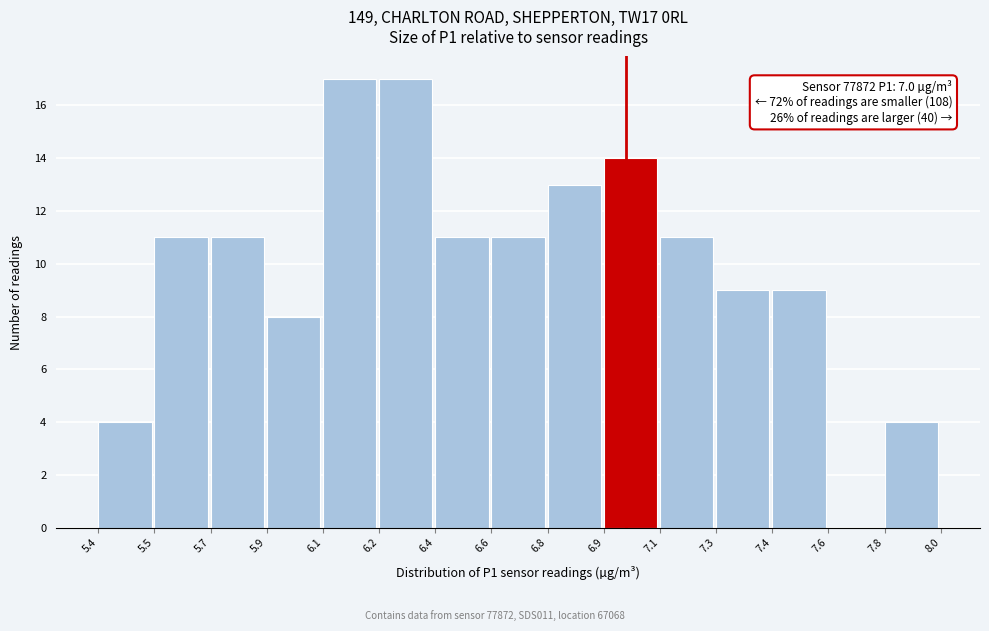

Reading left to right, what are all the values shown in this chart?

5.4=4	5.5=11	5.7=11	5.9=8	6.1=17	6.2=17	6.4=11	6.6=11	6.8=13	6.9=14	7.1=11	7.3=9	7.4=9	7.6=0	7.8=4